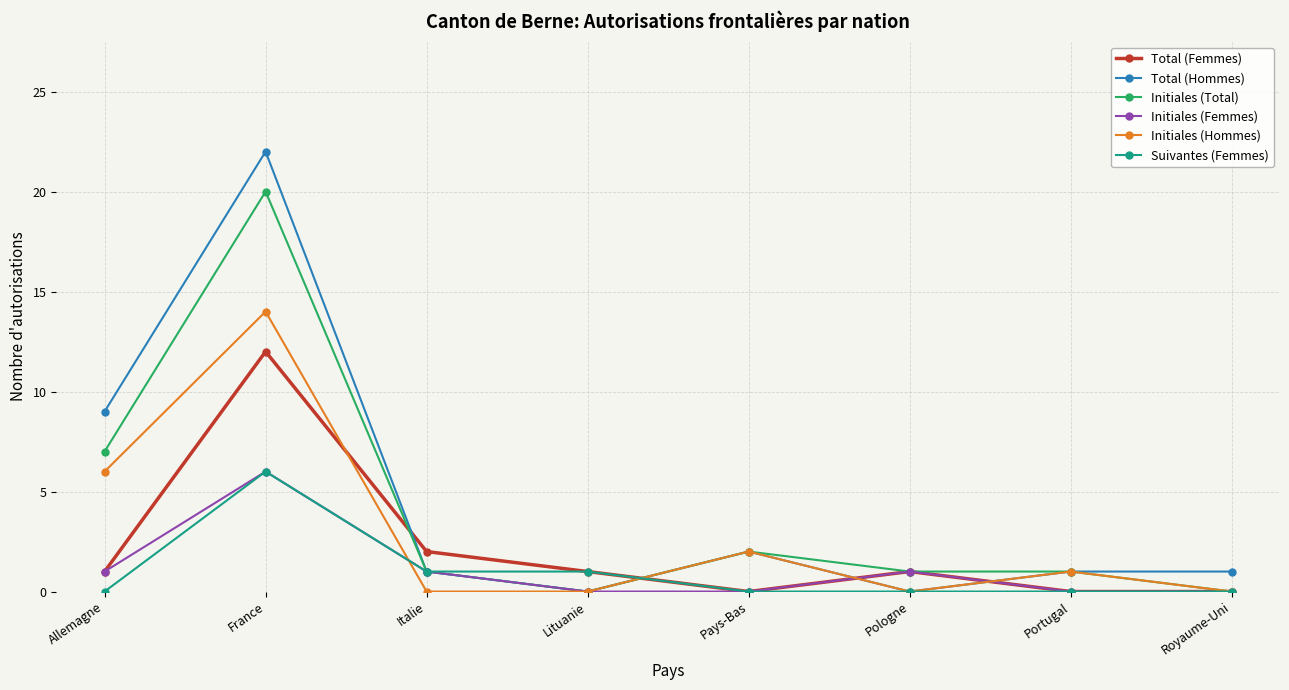

What is the difference between the highest and lowest values at Pays-Bas?

2